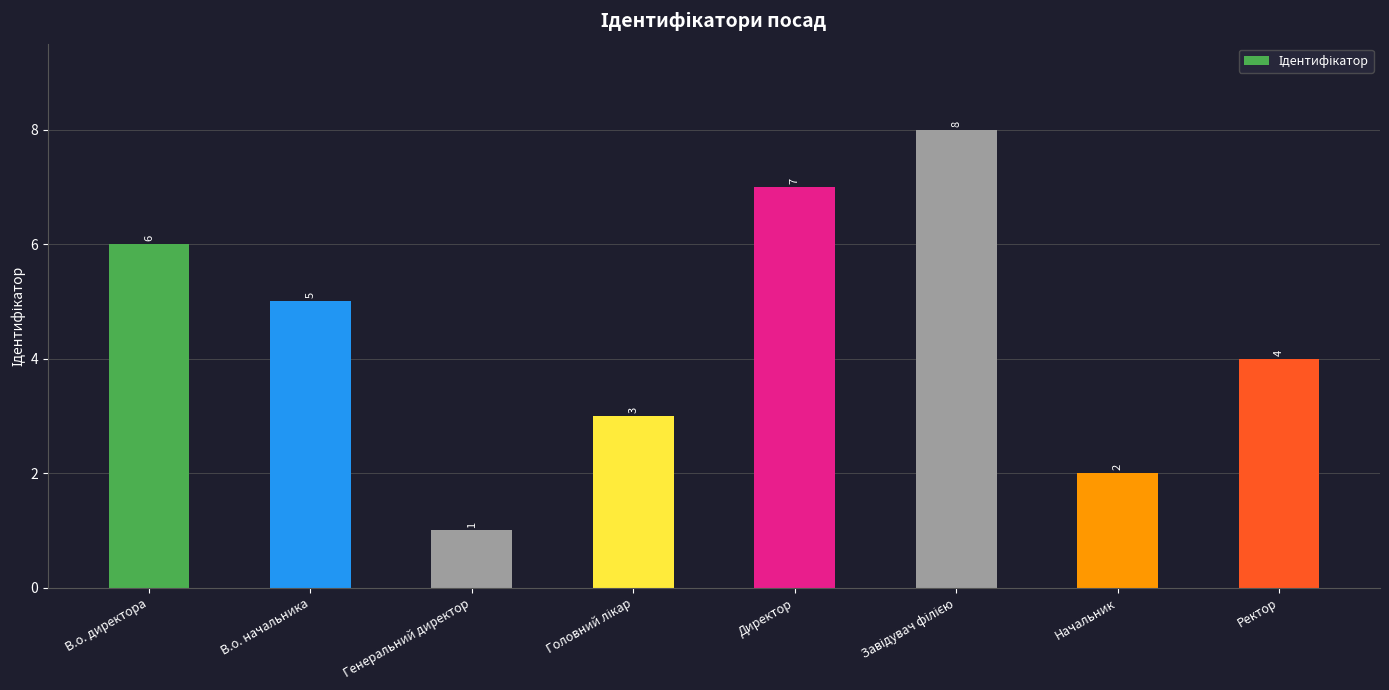

Which label corresponds to the smallest value in the chart?

Генеральний директор